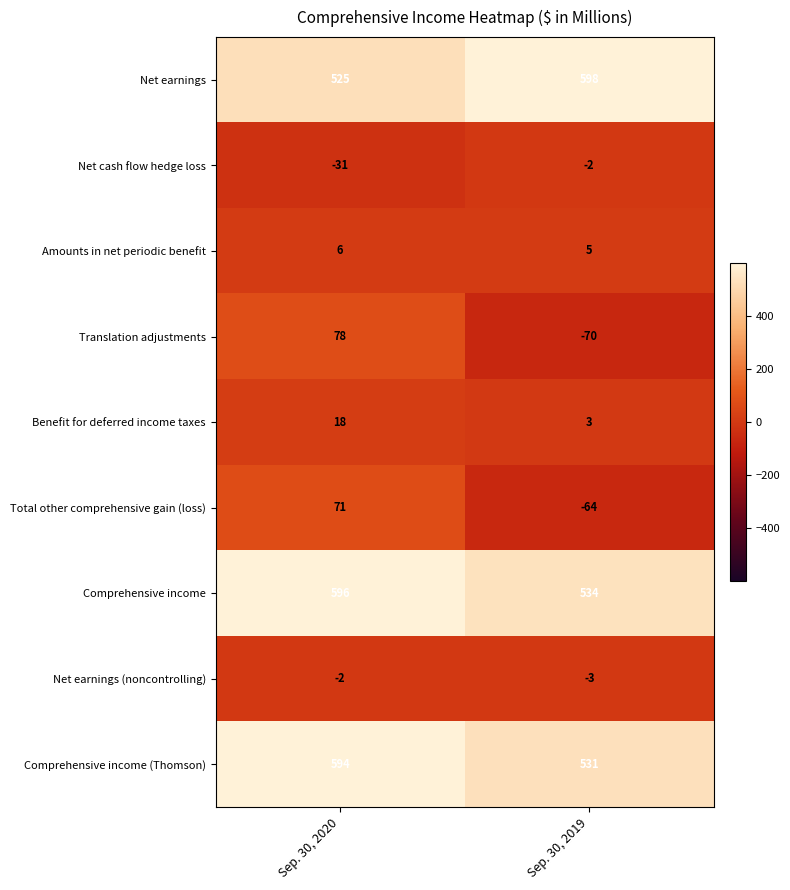

How many data points does each series have?

2